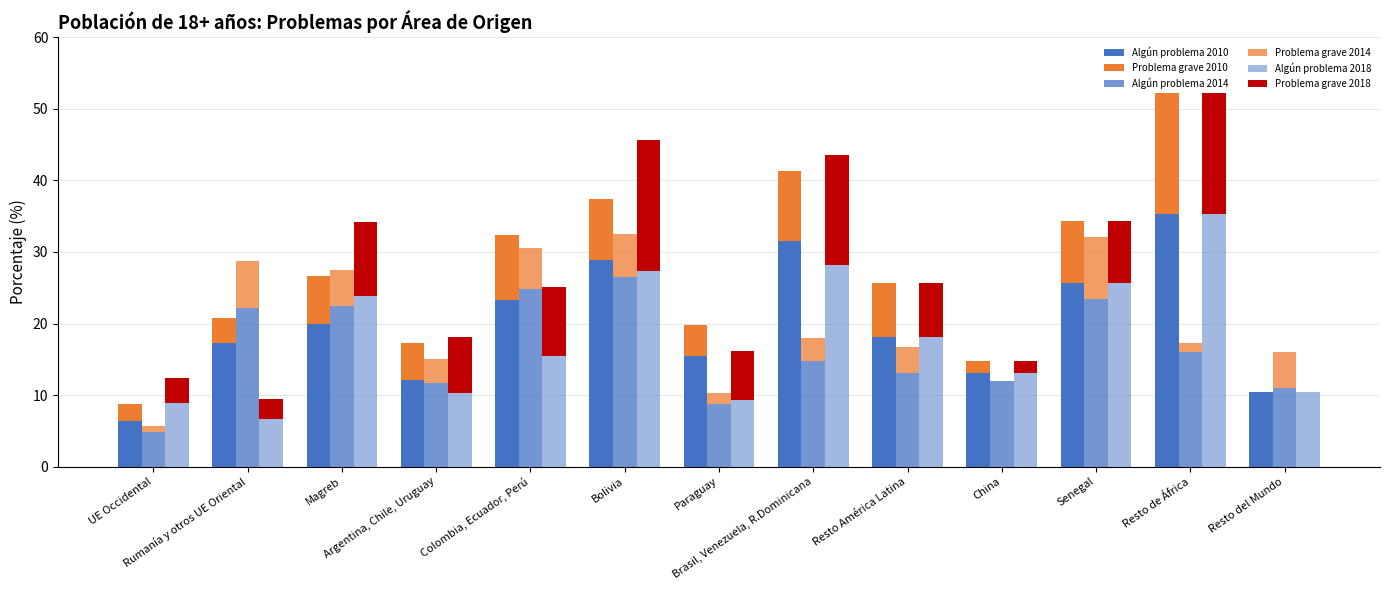

What is the total value across all series at Resto del Mundo?

37.0